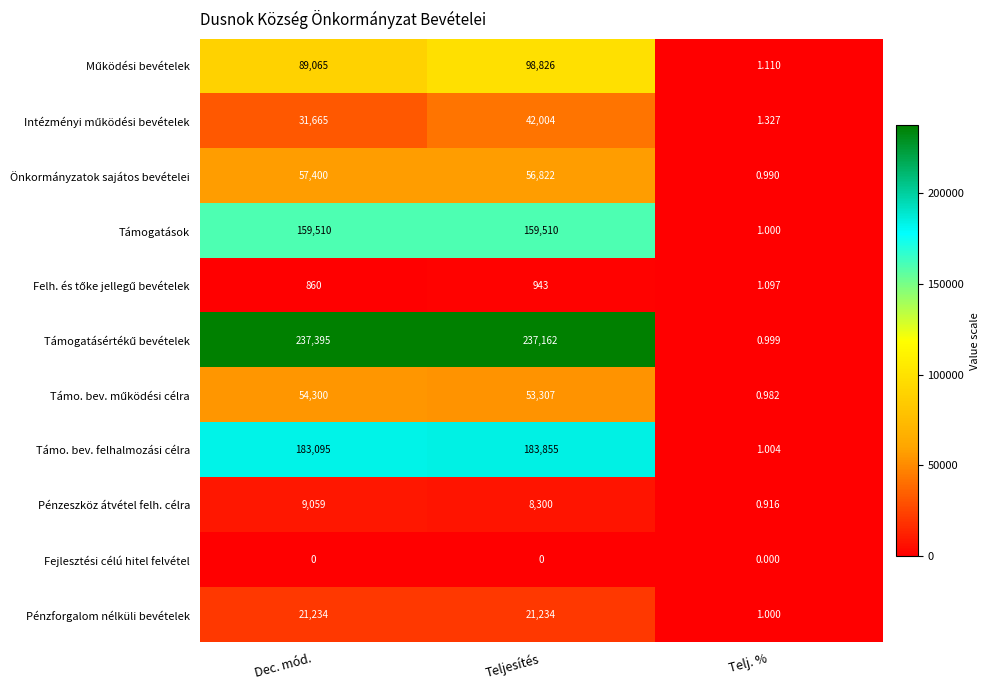

At which label is Pénzeszköz átvétel felh. célra closest to 4529?

Teljesítés